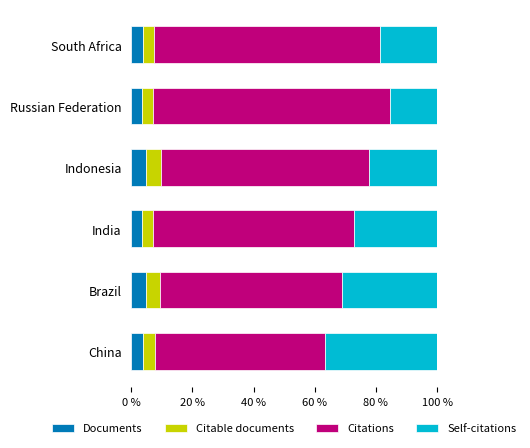

What is the maximum value for Documents?

4.9